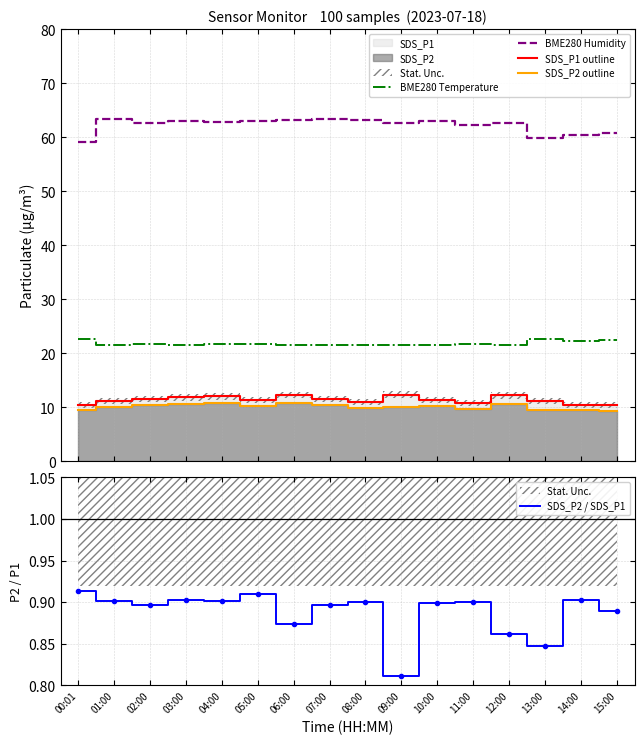

Which series has the widest spread of values?

BME280 Humidity